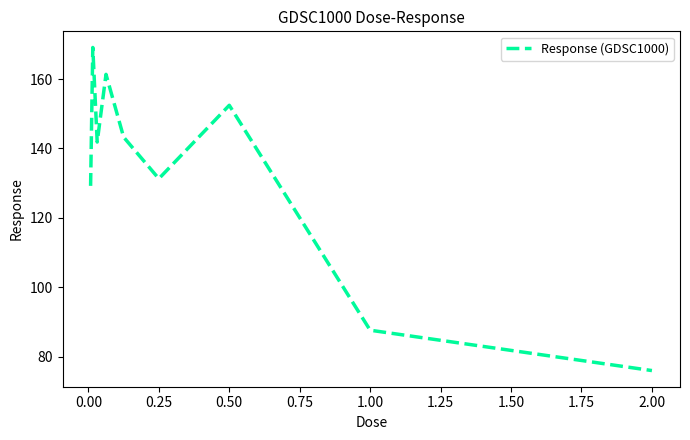

What is the difference between the maximum and minimum values?

93.2